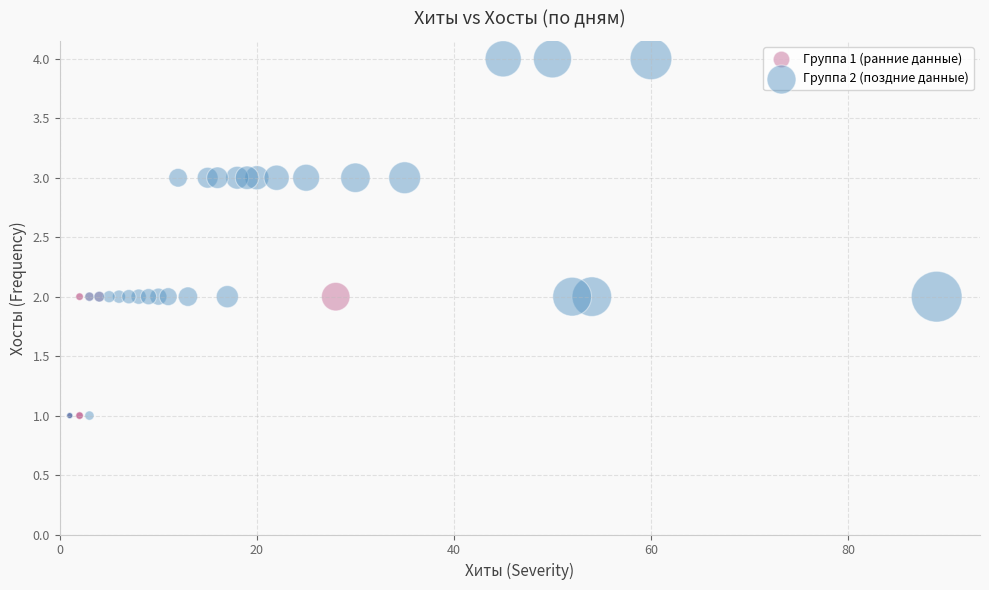

Which series has the largest Y range (max minus min)?

Группа 2 (поздние данные)